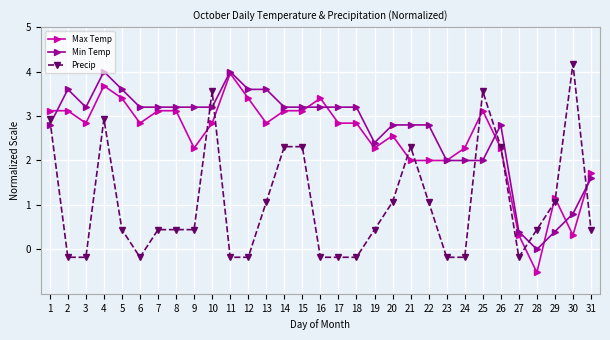

What is the spread (max minus min) of values at 24?

2.5